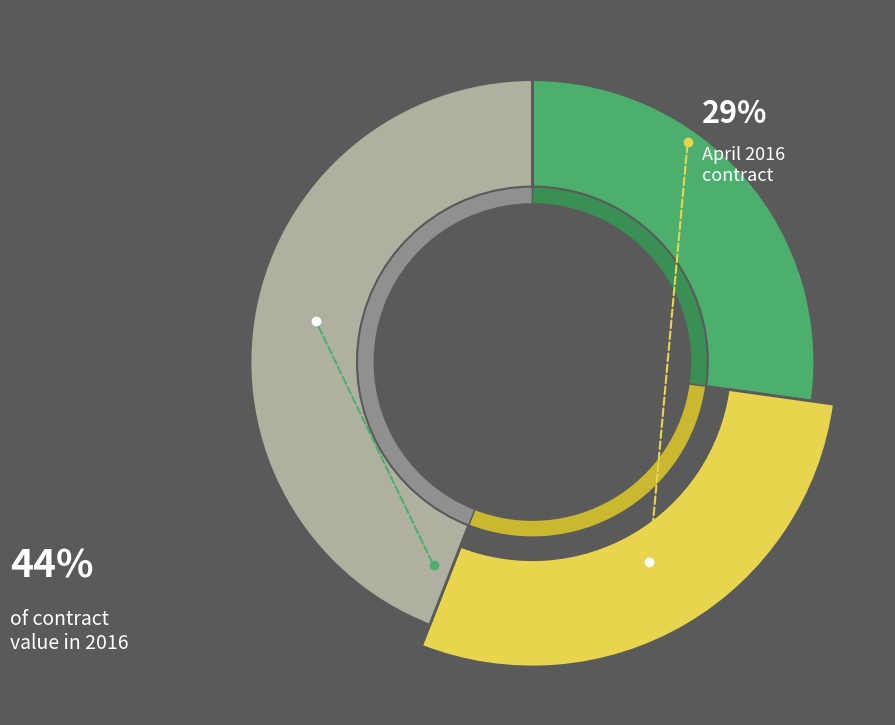

To the nearest percent, what percentage of the pie is 2016000126?

29%